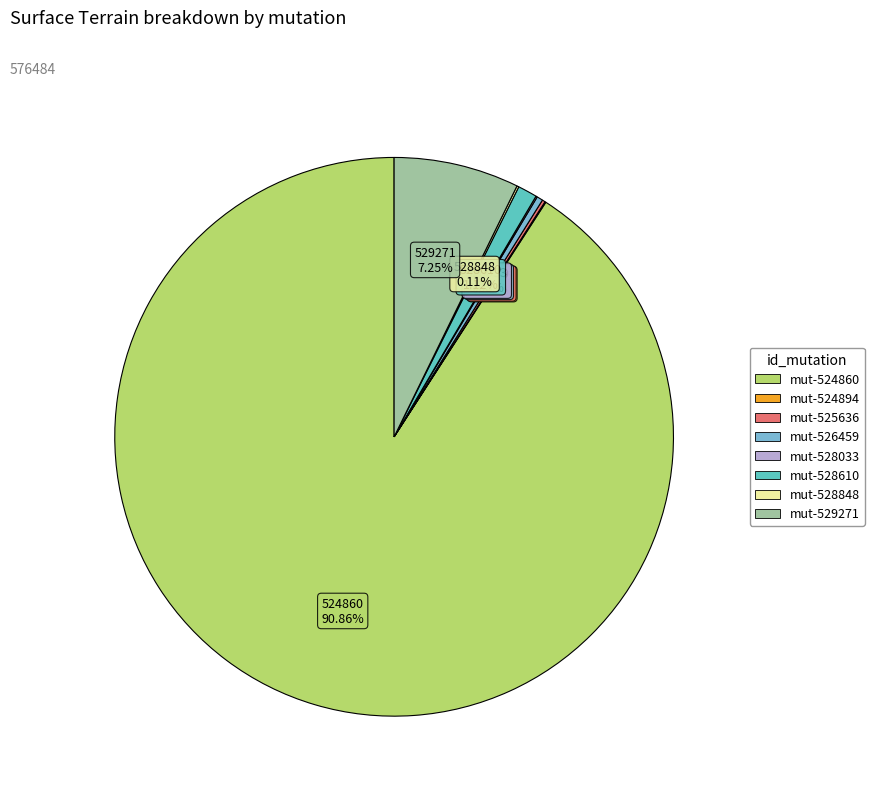

Is there any slice that represents more than half of the pie?

Yes